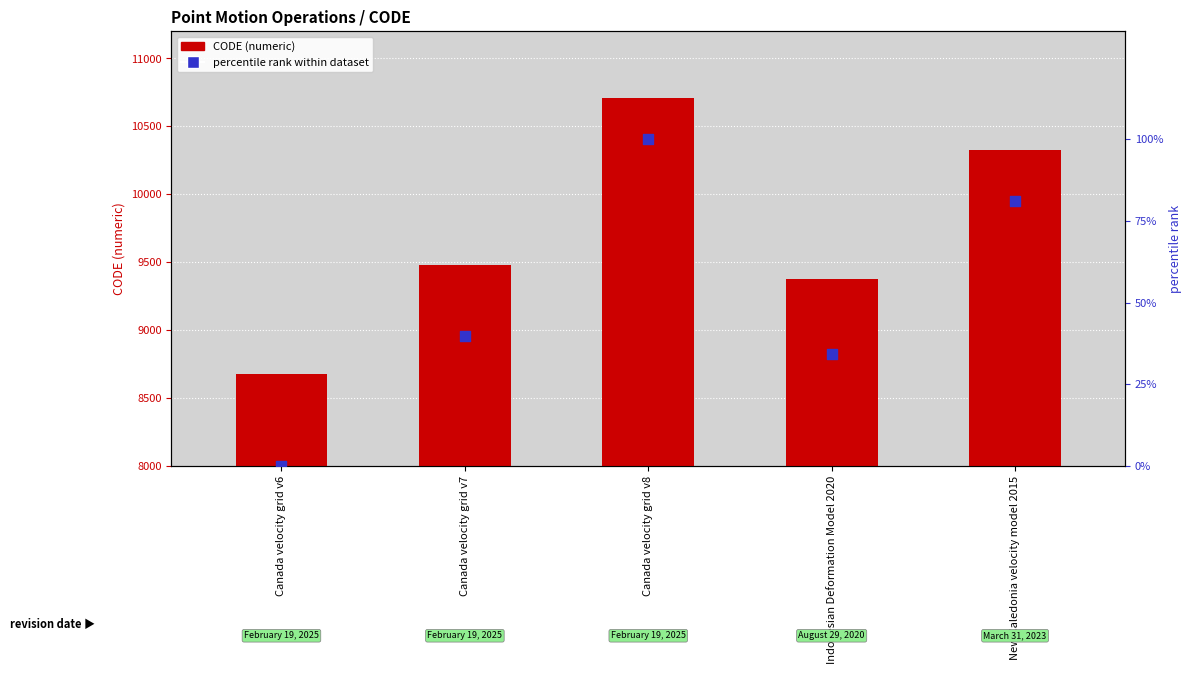

Which series has the largest total across all categories?

CODE (numeric)